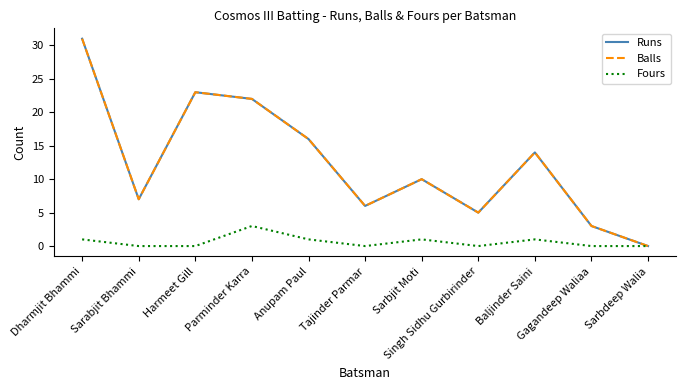

Read the Runs value at Dharmjit Bhammi, to the nearest 5.

30